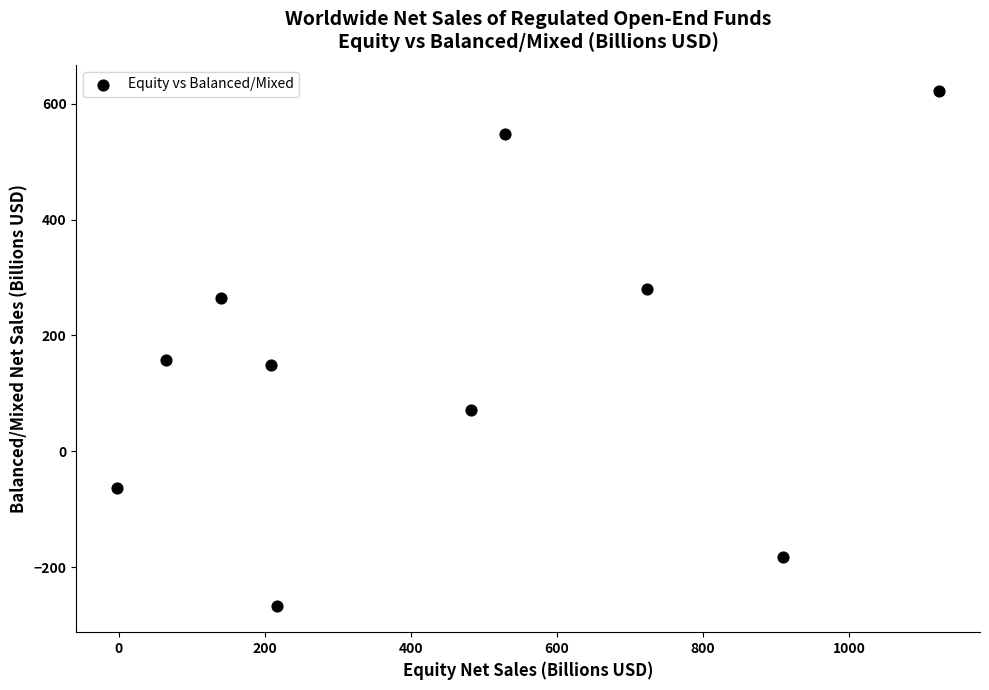

What is the average X value?

439